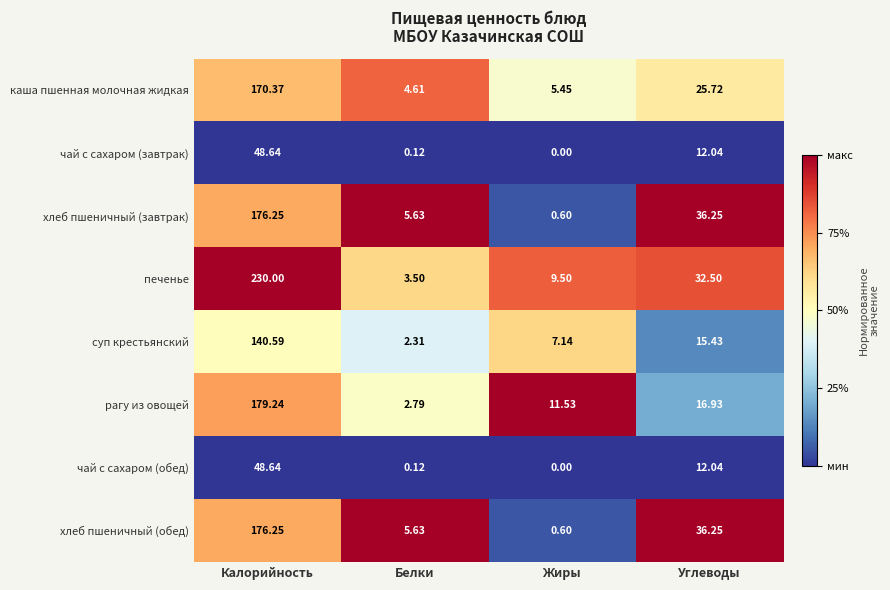

At which category is the sum across all series the highest?

Калорийность